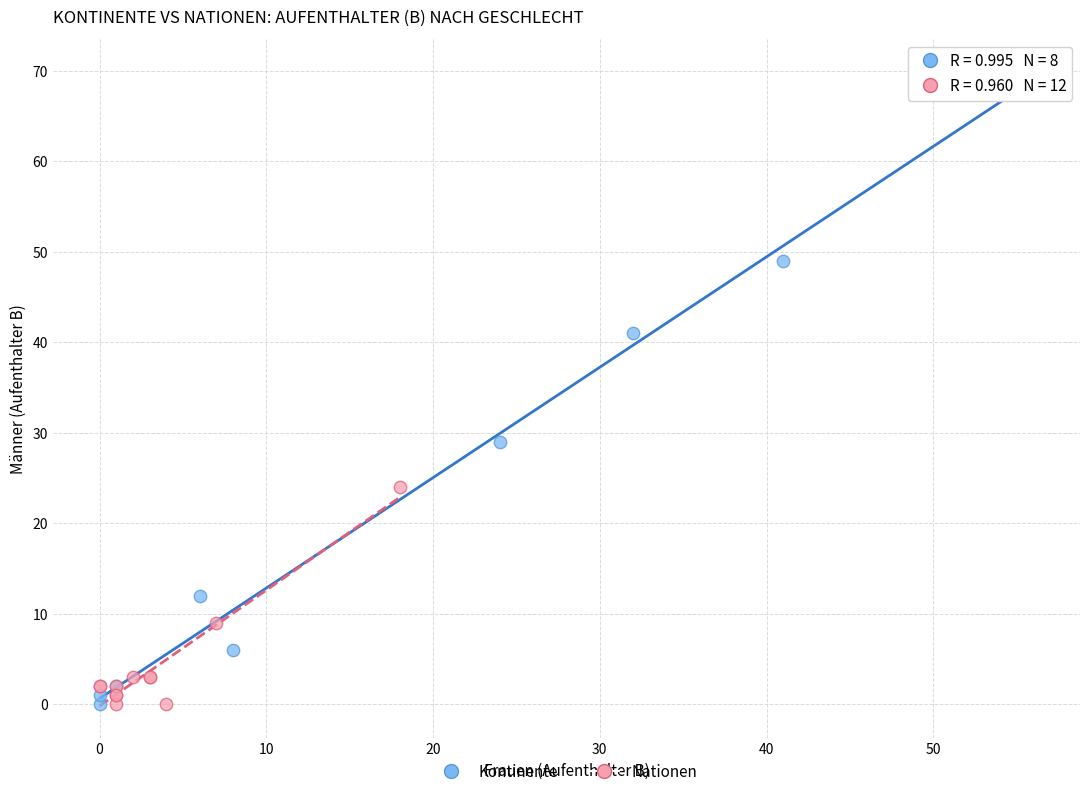

Which series reaches the maximum Y coordinate?

Kontinente